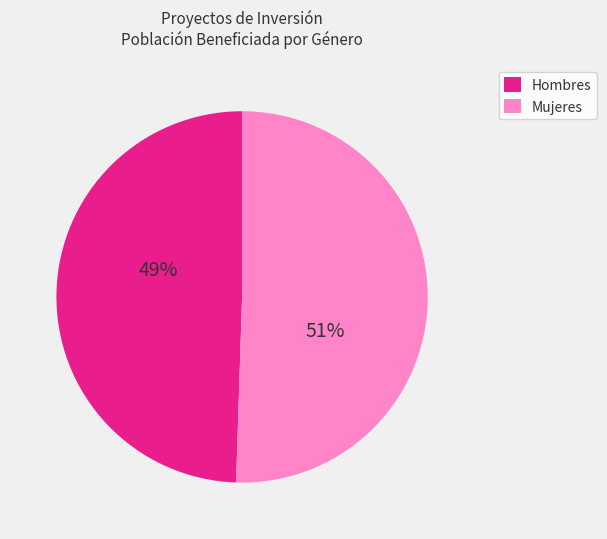

Does any single category account for the majority?

Yes